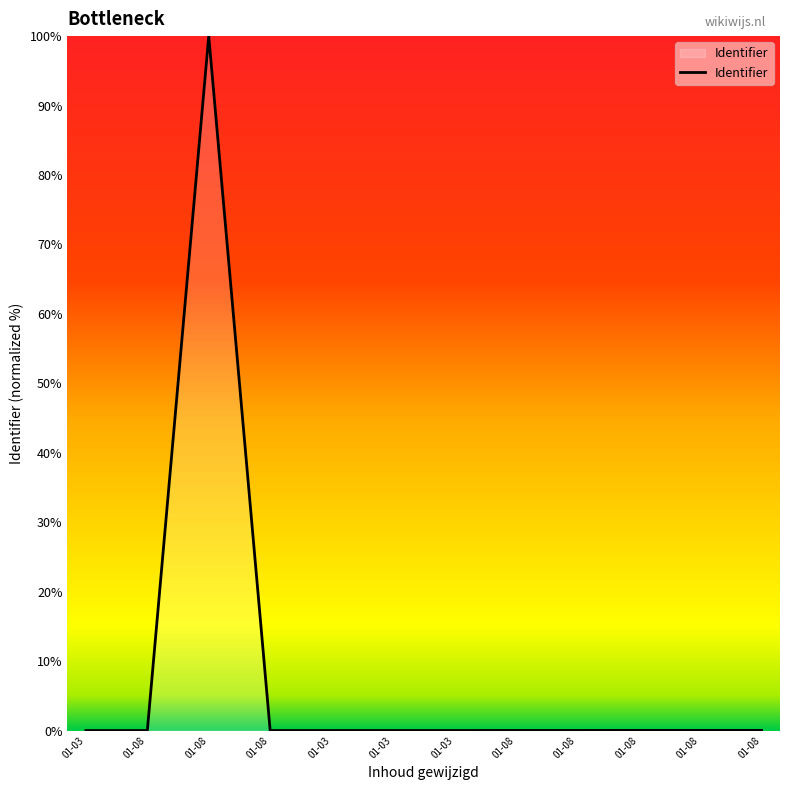

Reading left to right, extract all data points from this chart.

01-03=0.0	01-08=0.0	01-08=100.0	01-08=0.0	01-03=0.0	01-03=0.0	01-03=0.0	01-08=0.0	01-08=0.0	01-08=0.0	01-08=0.0	01-08=0.0